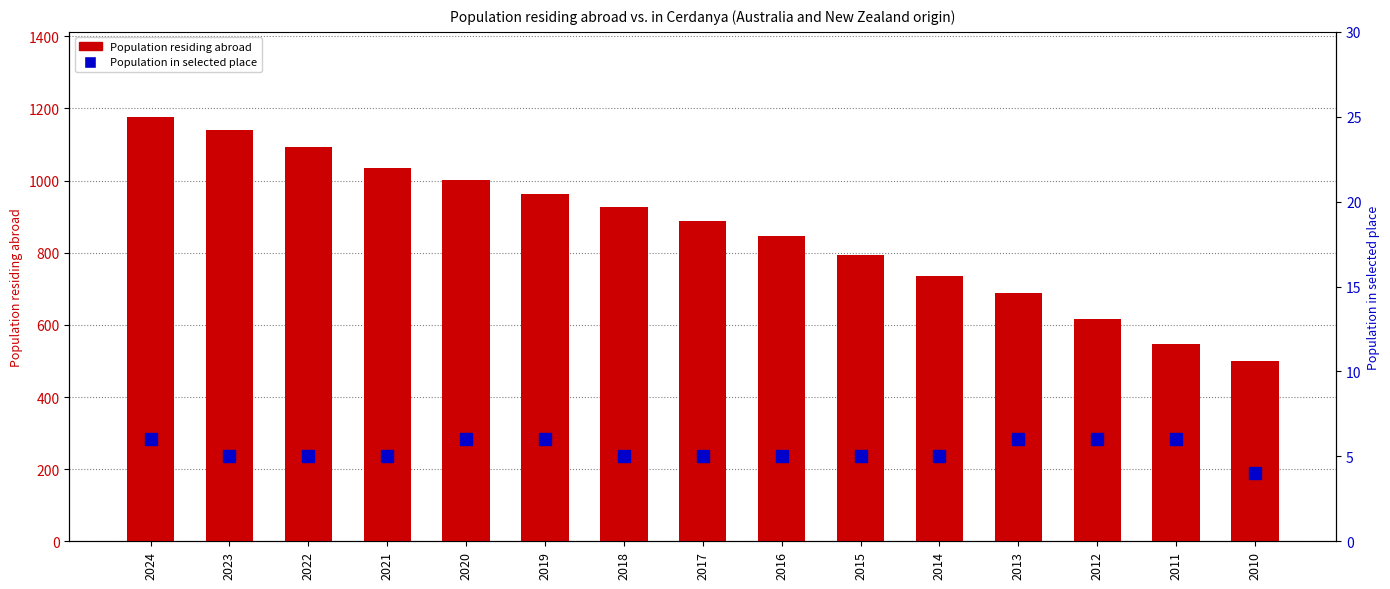

Reading left to right, transcribe all the data shown in this chart.

Population residing abroad: 1177	1140	1093	1036	1002	962	926	888	847	795	735	689	616	548	501
Population in selected place: 6	5	5	5	6	6	5	5	5	5	5	6	6	6	4